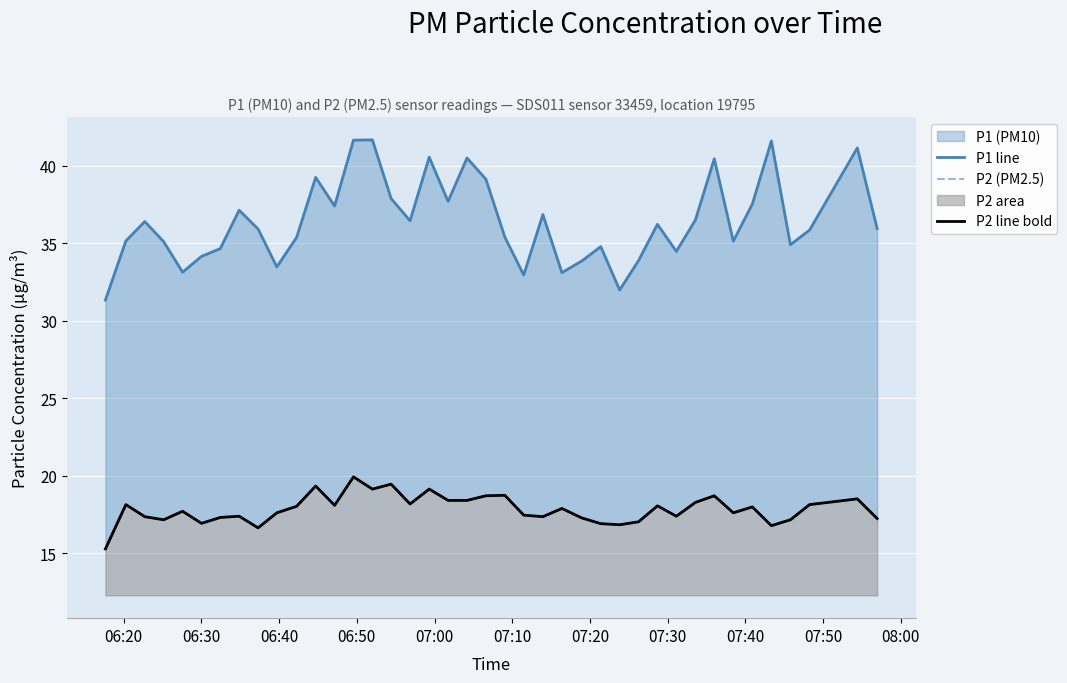

True or false: P2 (PM2.5) and P2 line bold cross at least once.

False